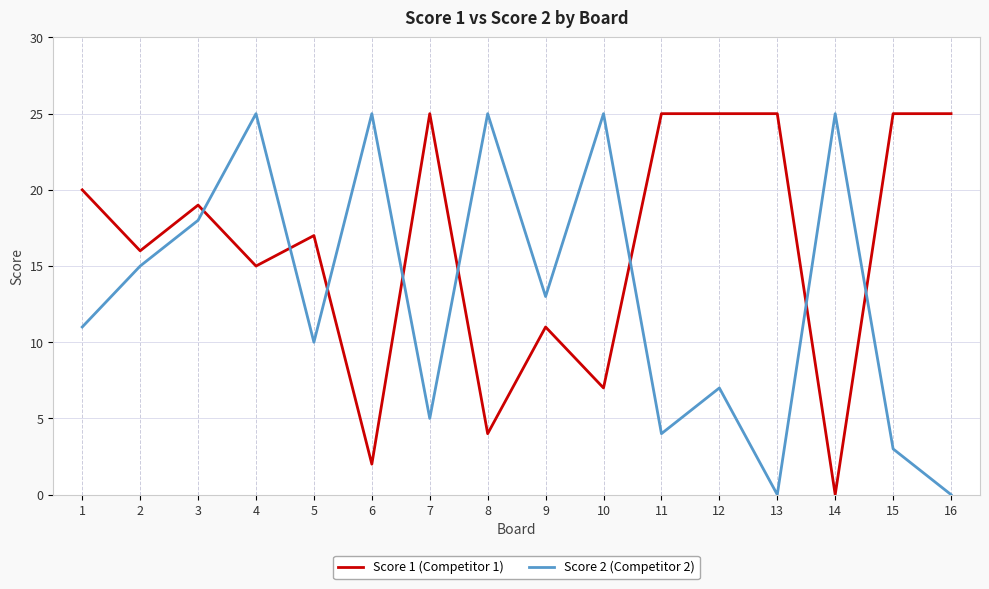

List the series in order of their overall mean, highest first.

Score 1 (Competitor 1), Score 2 (Competitor 2)